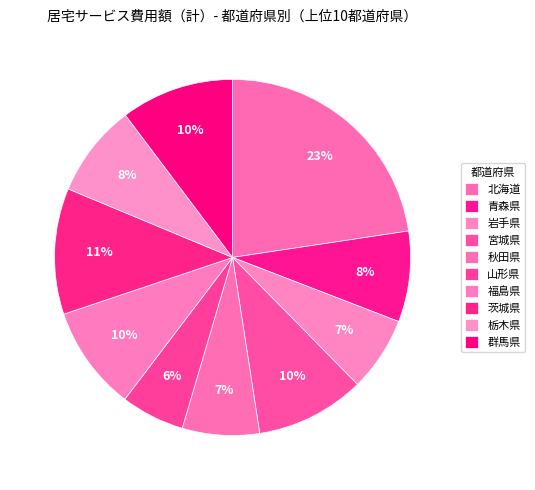

How many slices are in this pie chart?

10